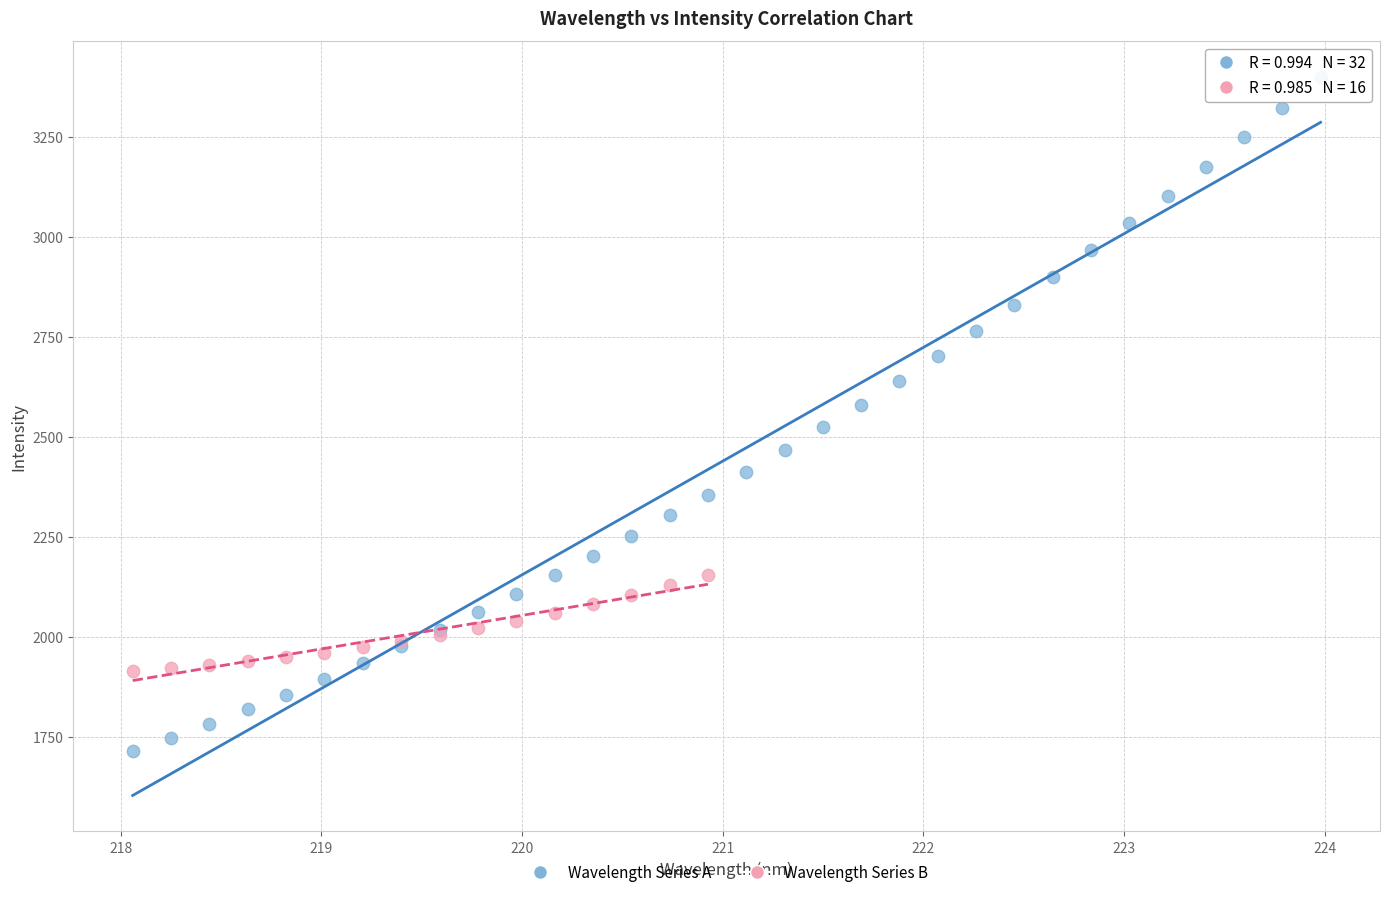

What are all the series names shown in the legend?

Wavelength Series A, Wavelength Series B